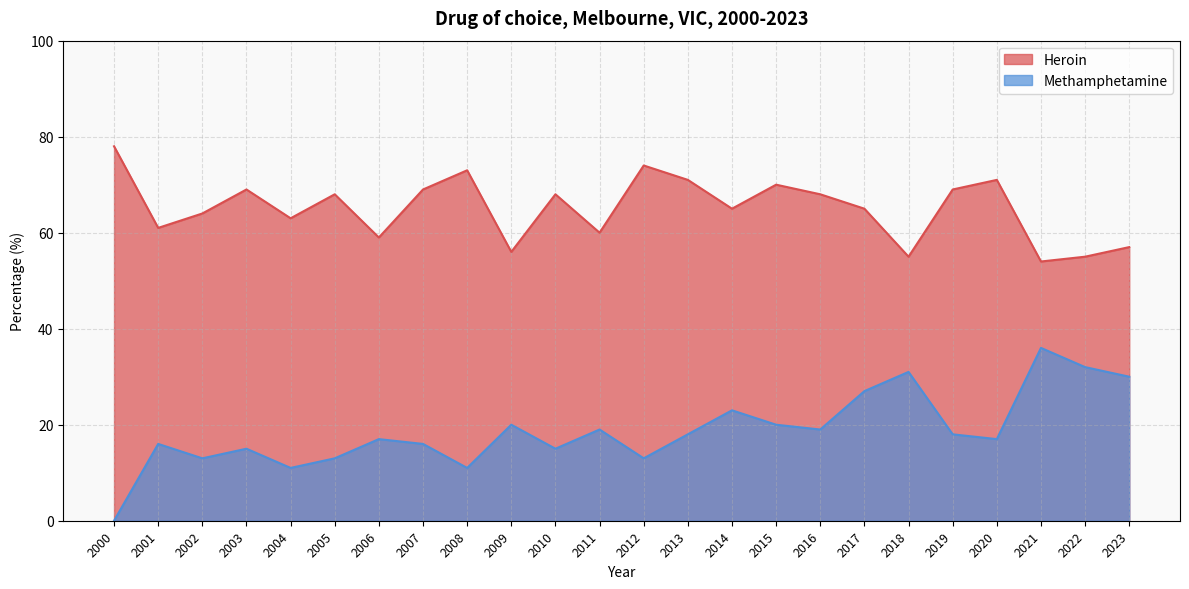

How many interior local peaks does the Methamphetamine series have?

8